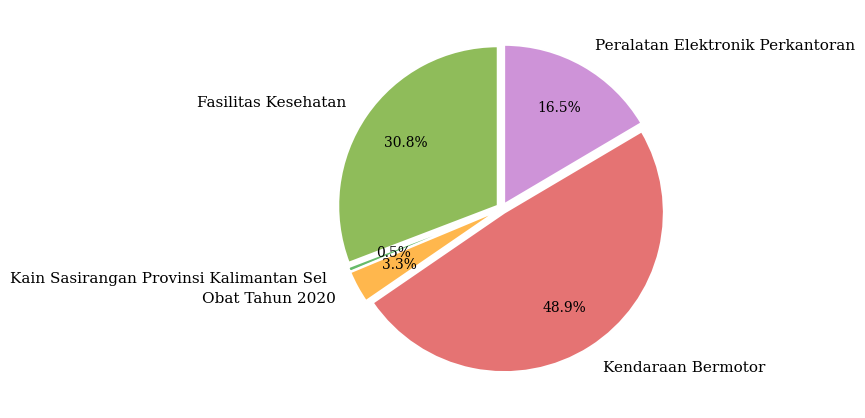

Does 27 represent more than half of the total?

No